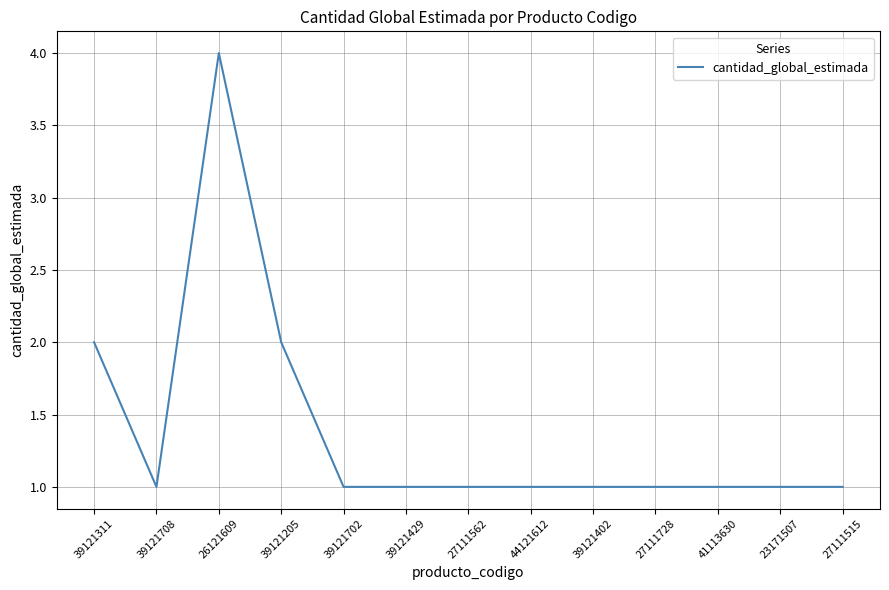

Is this an area chart (filled region under the line)?

No